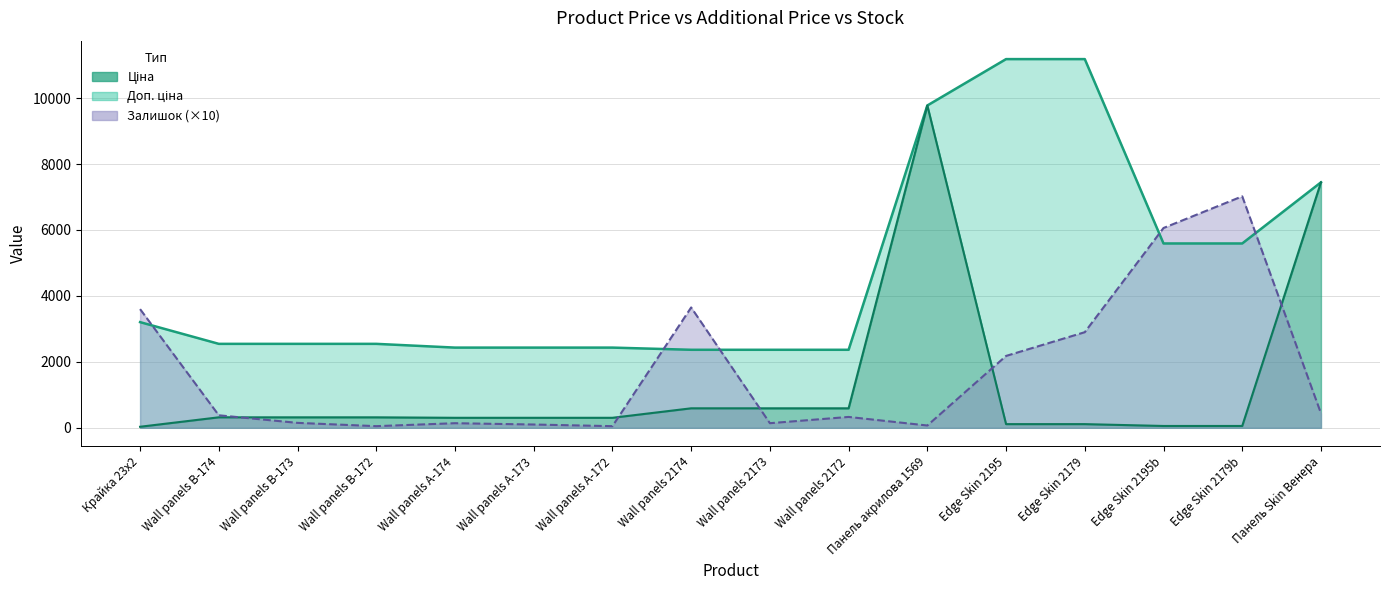

What is the approximate value of Залишок at Wall panels А-172?

50.0